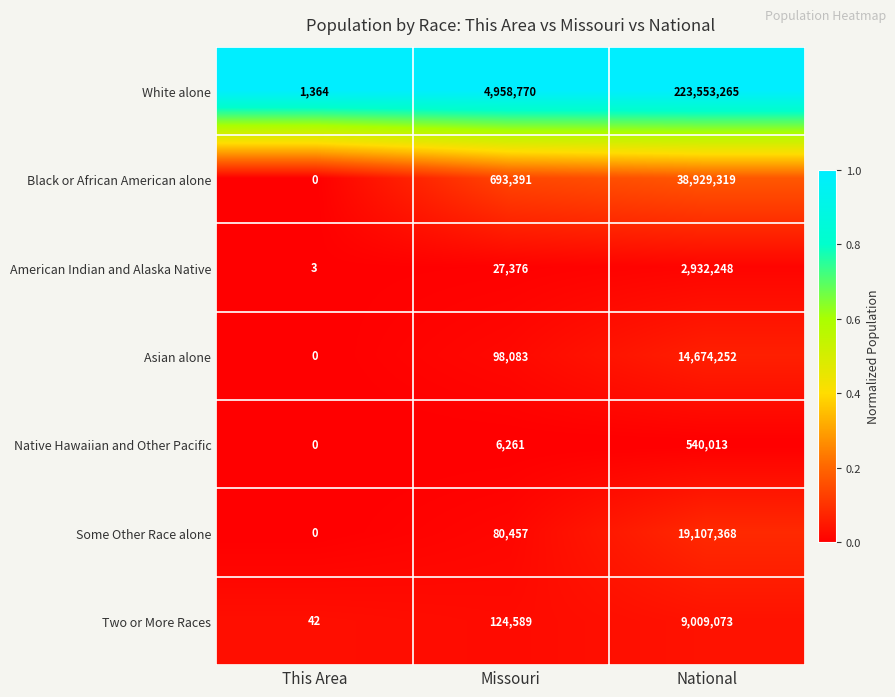

Reading right to left, extract all data points from this chart.

White alone: National=223553265	Missouri=4958770	This Area=1364
Black or African American alone: National=38929319	Missouri=693391	This Area=0
American Indian and Alaska Native: National=2932248	Missouri=27376	This Area=3
Asian alone: National=14674252	Missouri=98083	This Area=0
Native Hawaiian and Other Pacific: National=540013	Missouri=6261	This Area=0
Some Other Race alone: National=19107368	Missouri=80457	This Area=0
Two or More Races: National=9009073	Missouri=124589	This Area=42